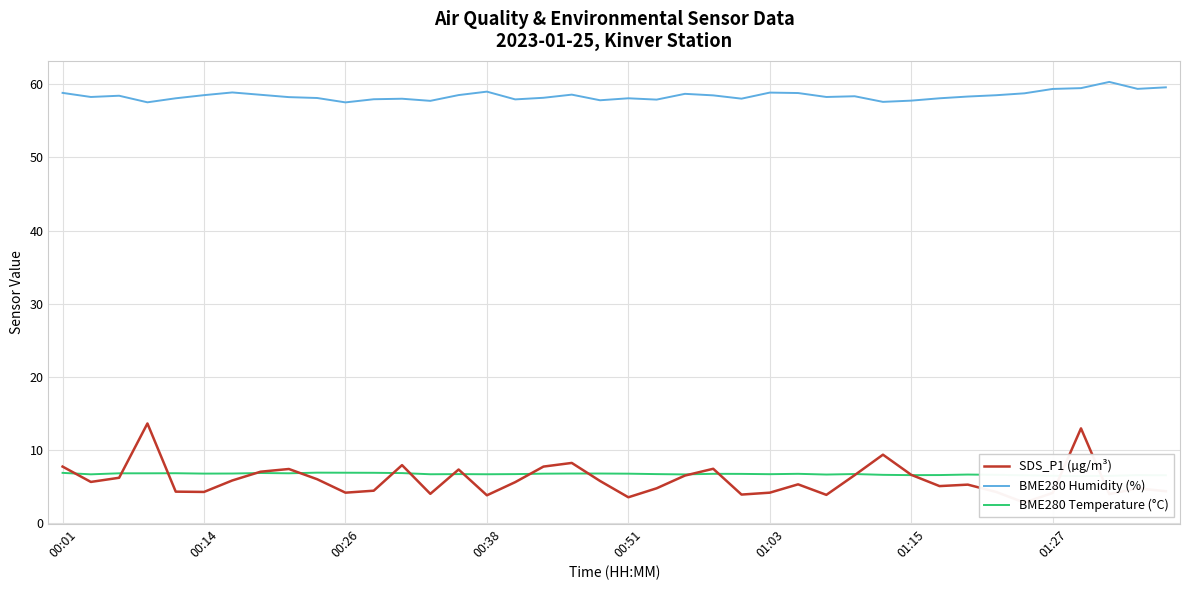

The value of BME280 Temperature (°C) at 19 is 11.0. True or false?

False